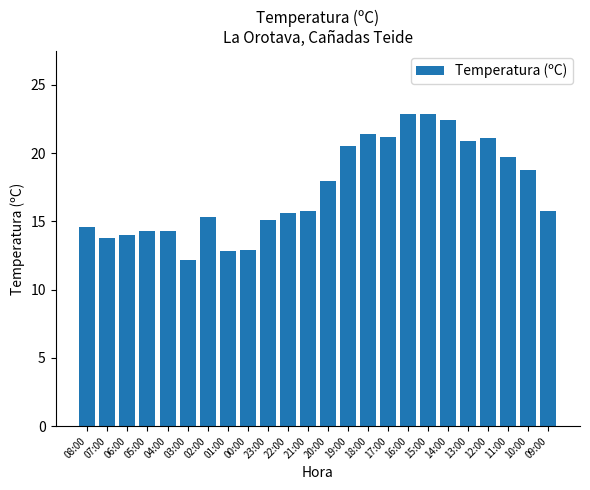

Are the bars grouped side by side (vs. stacked)?

No